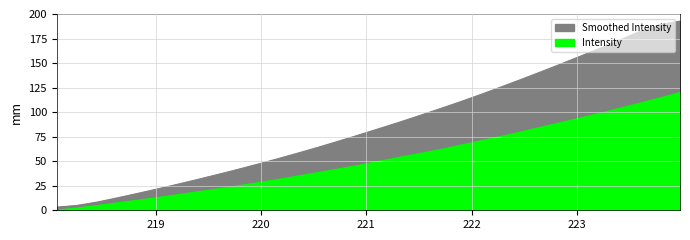

How many positive values are there?

31